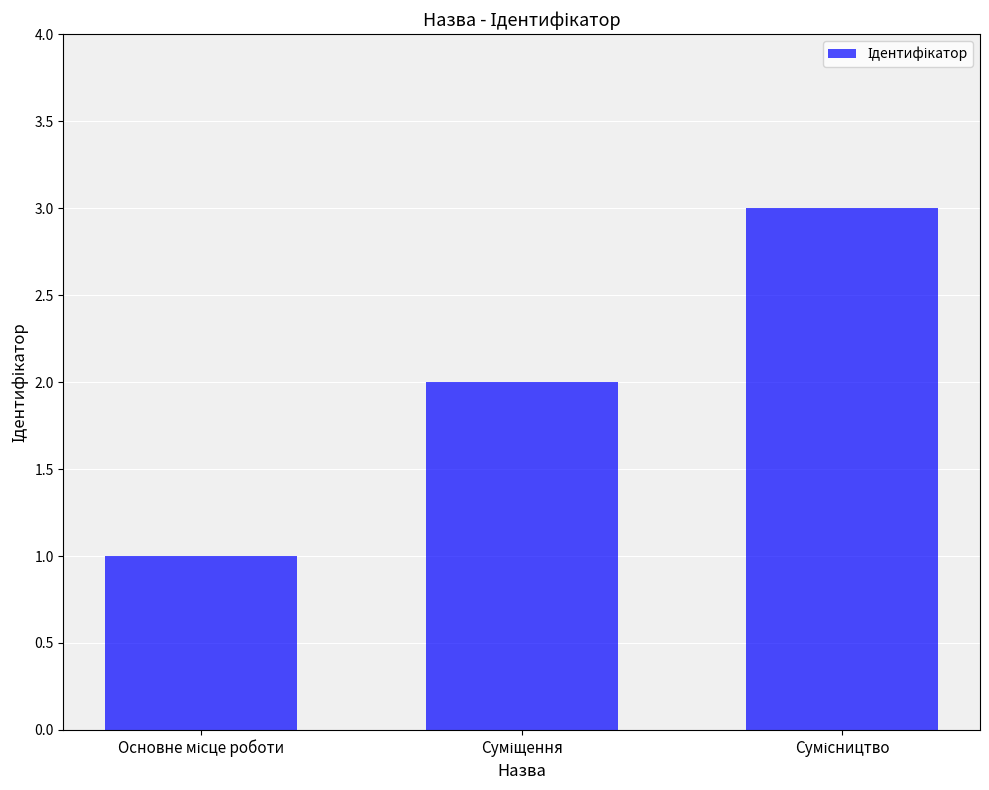

What is the greatest value displayed?

3